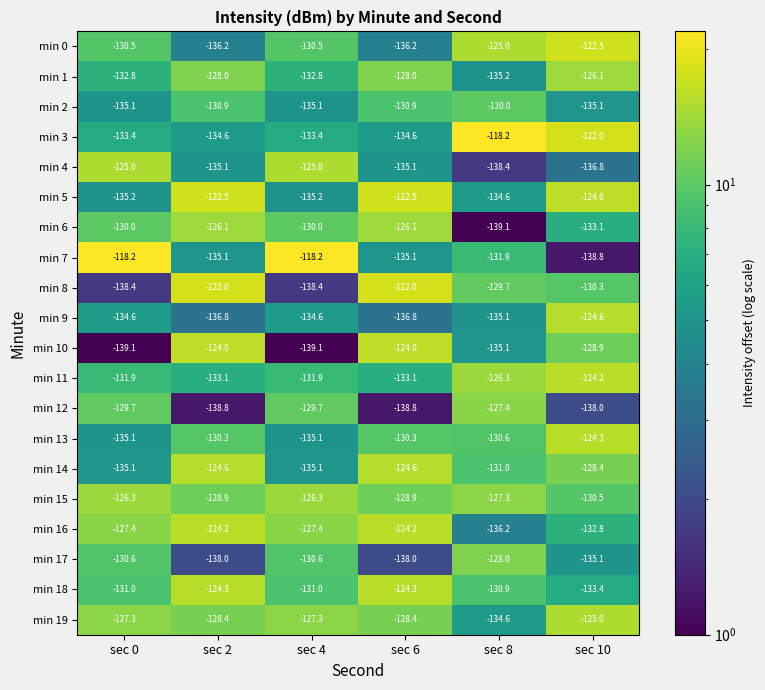

What is the total value across all series at sec 4?

-2626.7